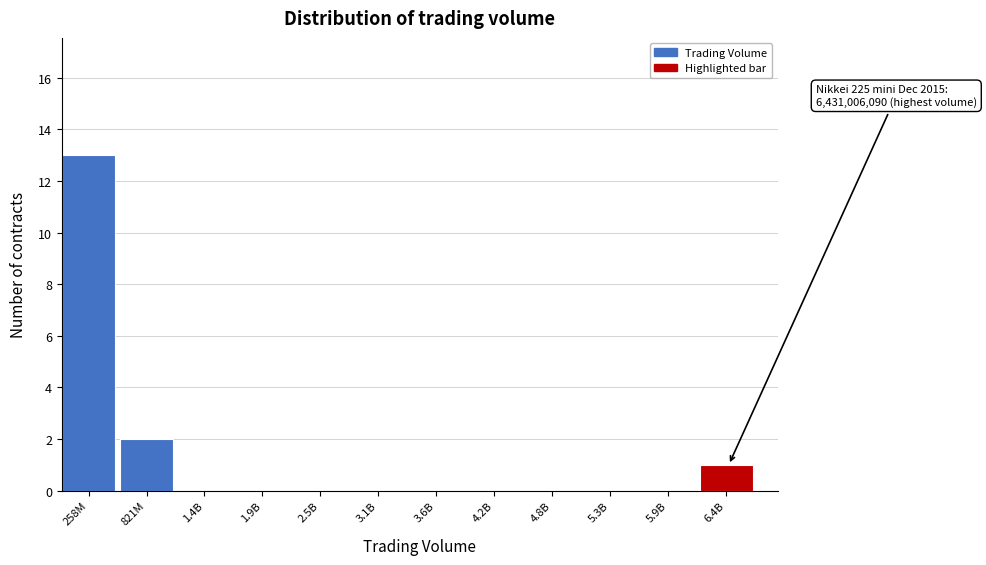

Reading left to right, extract all data points from this chart.

258M=13	821M=2	1.4B=0	1.9B=0	2.5B=0	3.1B=0	3.6B=0	4.2B=0	4.8B=0	5.3B=0	5.9B=0	6.4B=1